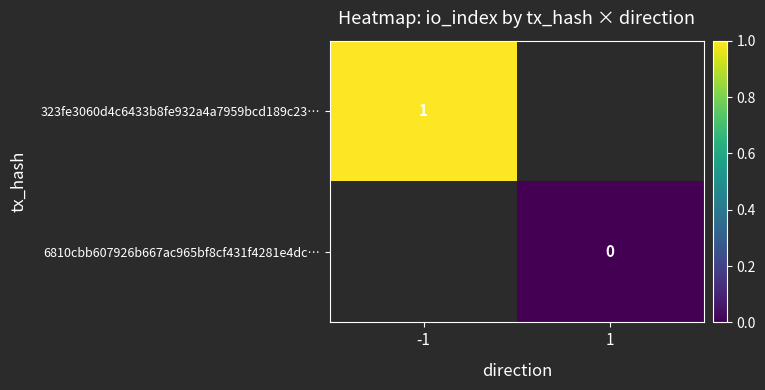

What is the greatest value displayed?

1.0